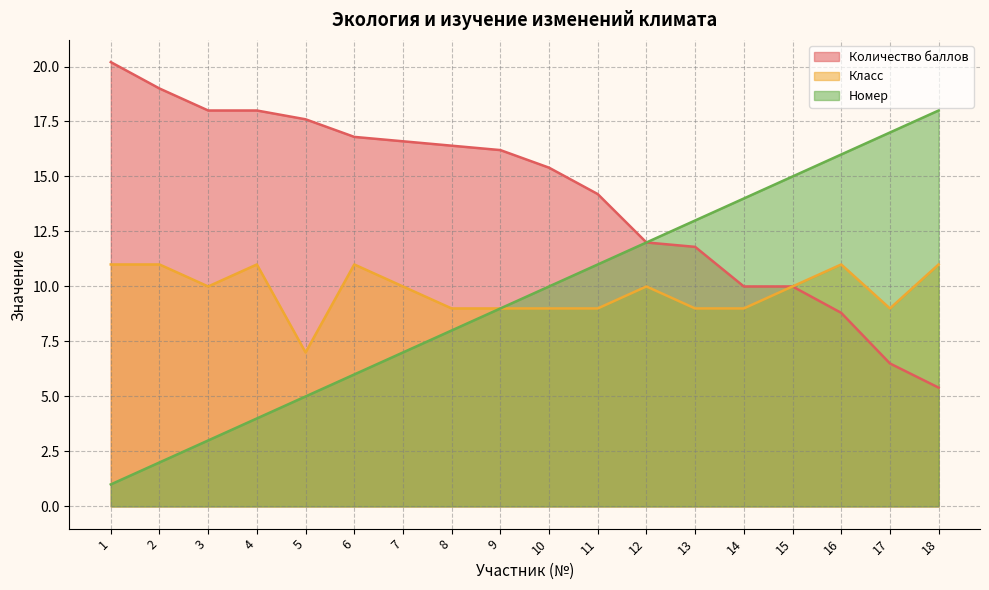

True or false: Количество баллов has a value of 9.0 at 10.

False